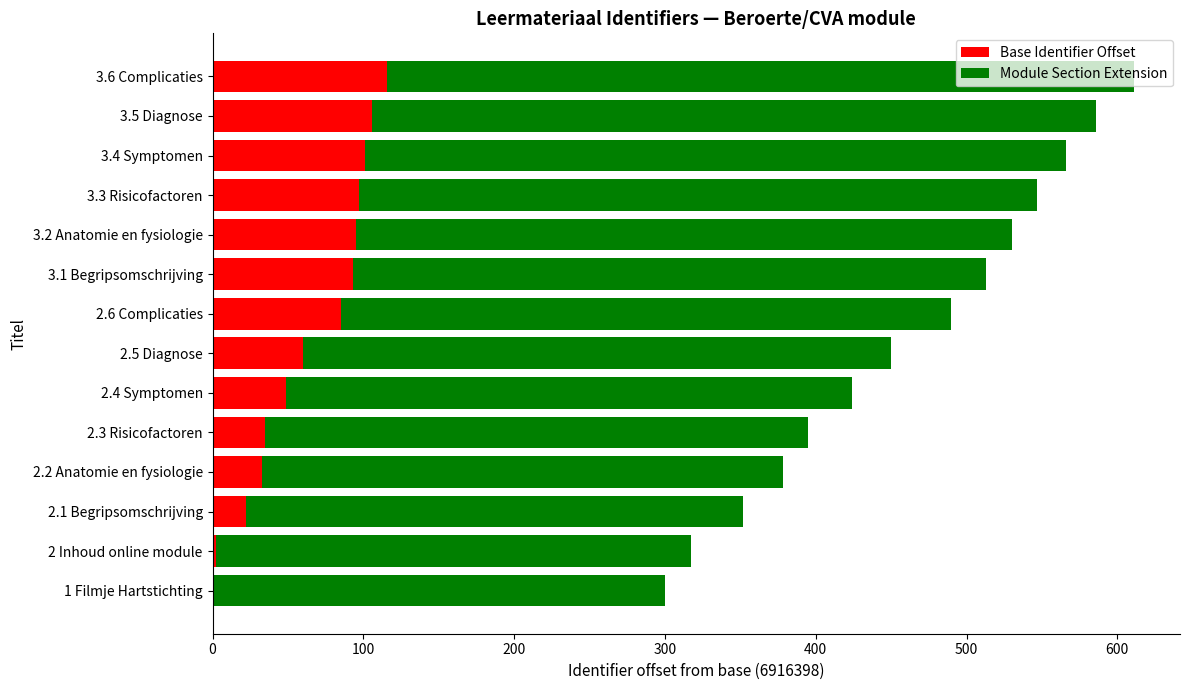

What is the maximum value for Base Identifier Offset?

116